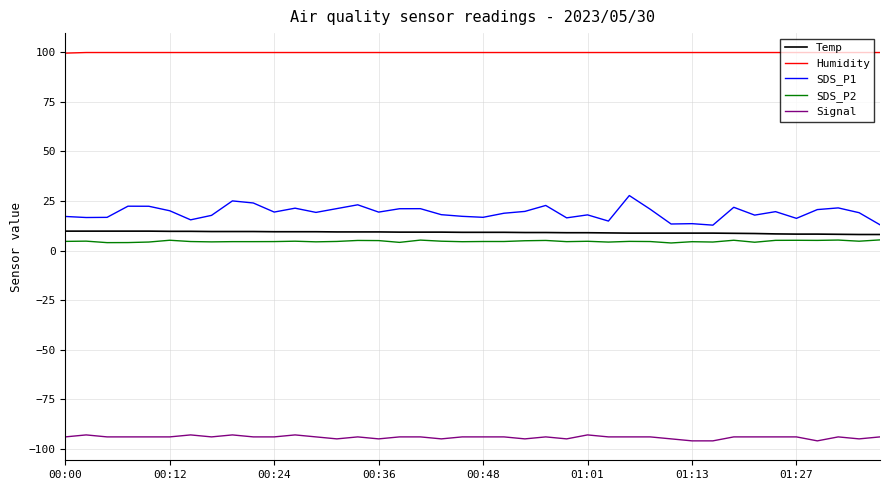

Which series has the largest total across all categories?

Humidity